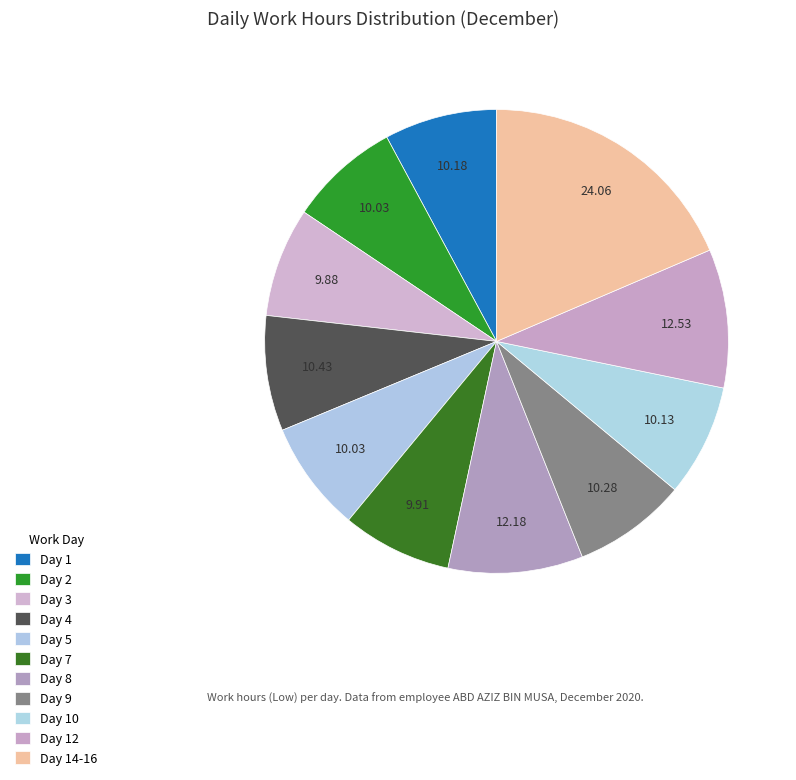

Is there a majority slice in this chart?

No